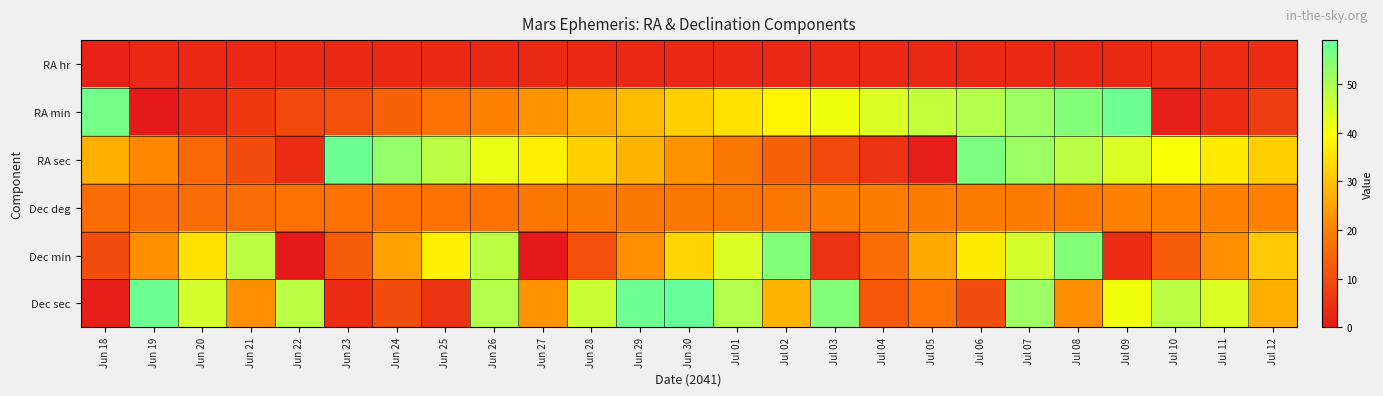

At which category does the chart reach its peak across all series?

Jun 30